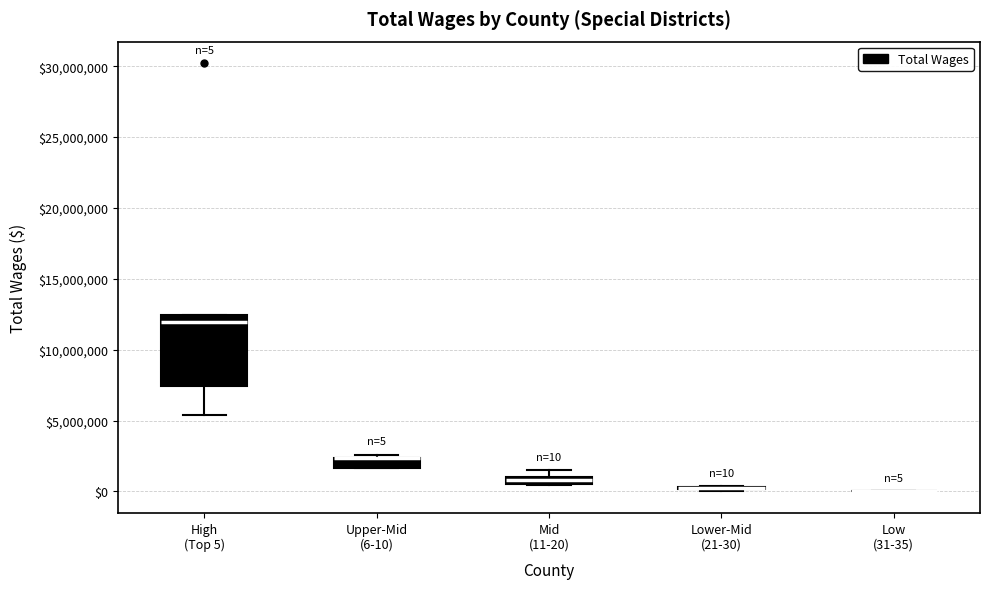

Which box is the tallest, from its lower edge to its upper edge?

High (Top 5)